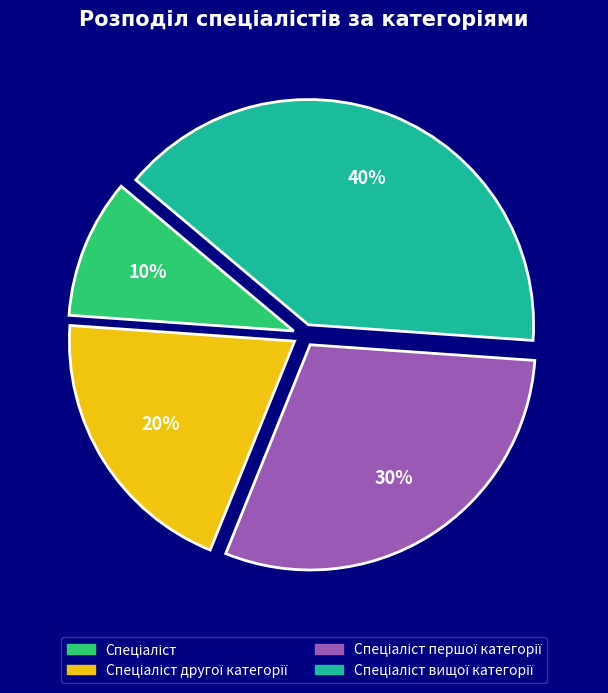

Does any single category account for the majority?

No